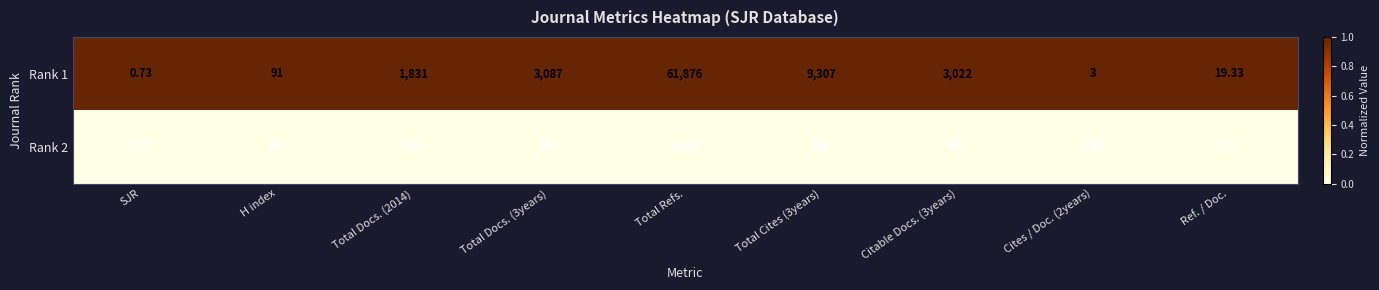

How many series are shown in this chart?

2